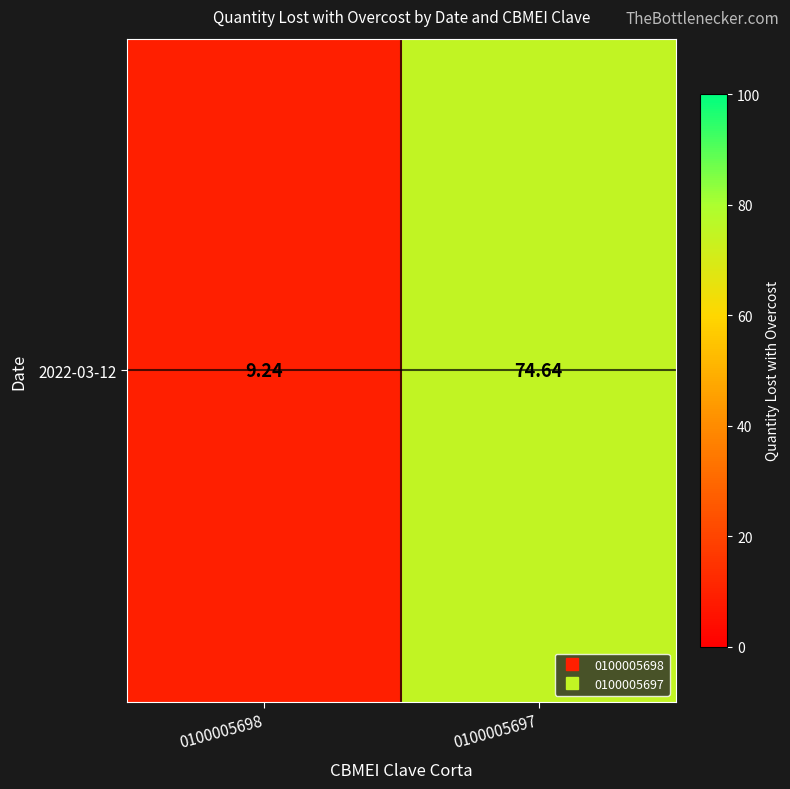

Where does the data first go above 74?

0100005697